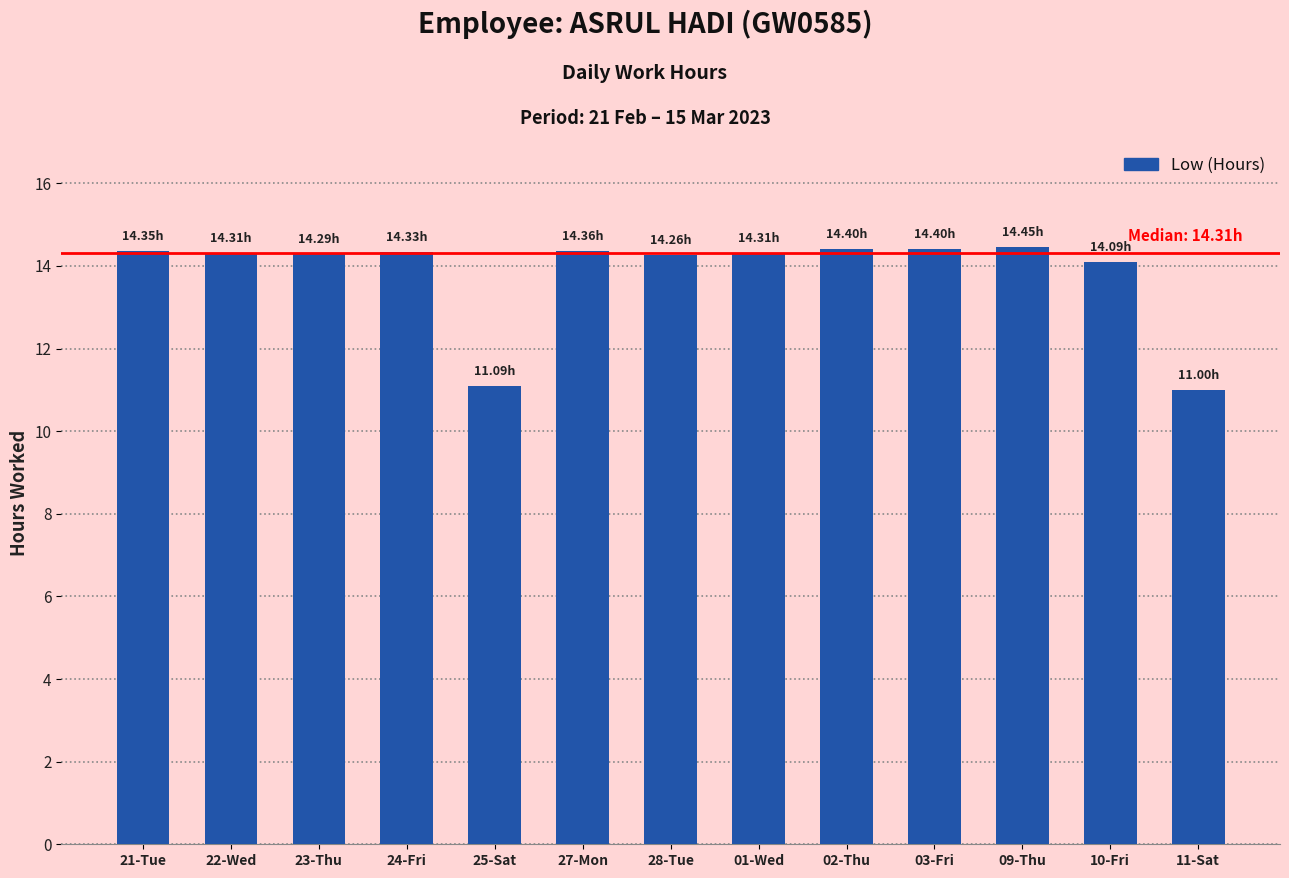

What is the label of the 2nd bar from the right?

10-Fri